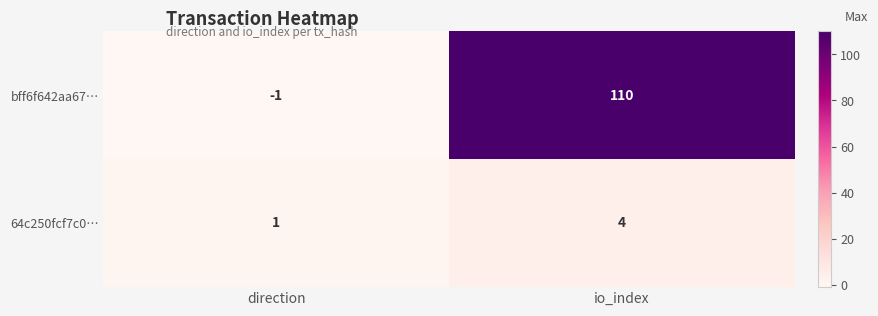

The value of 64c250fcf7c0… at direction is 0. True or false?

False